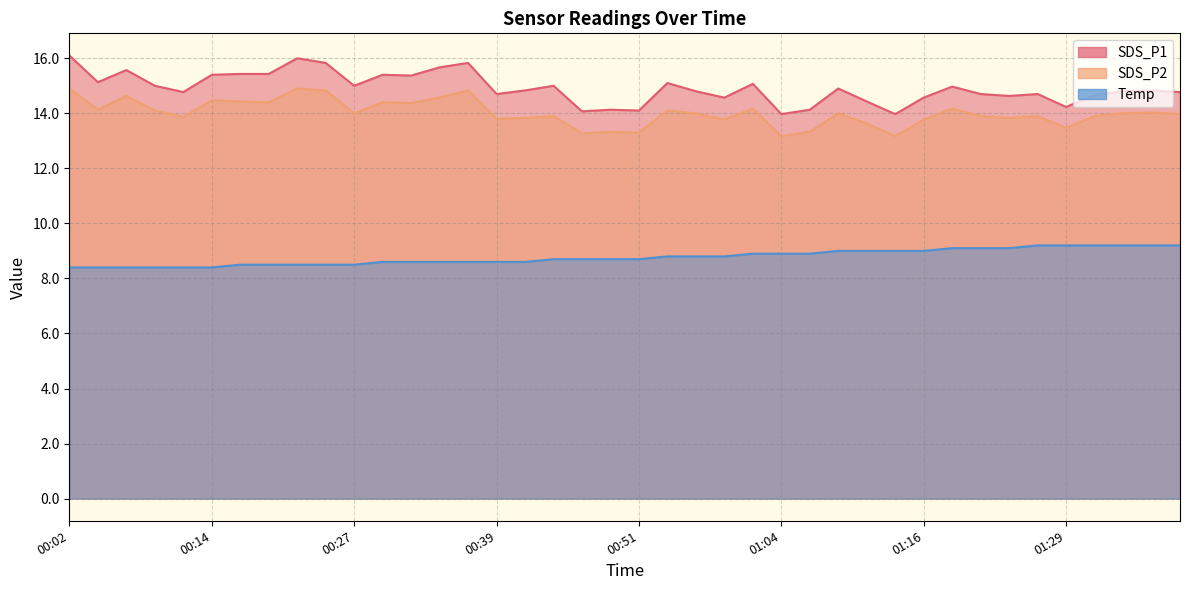

What is the label of the 15th point from the left?

00:37